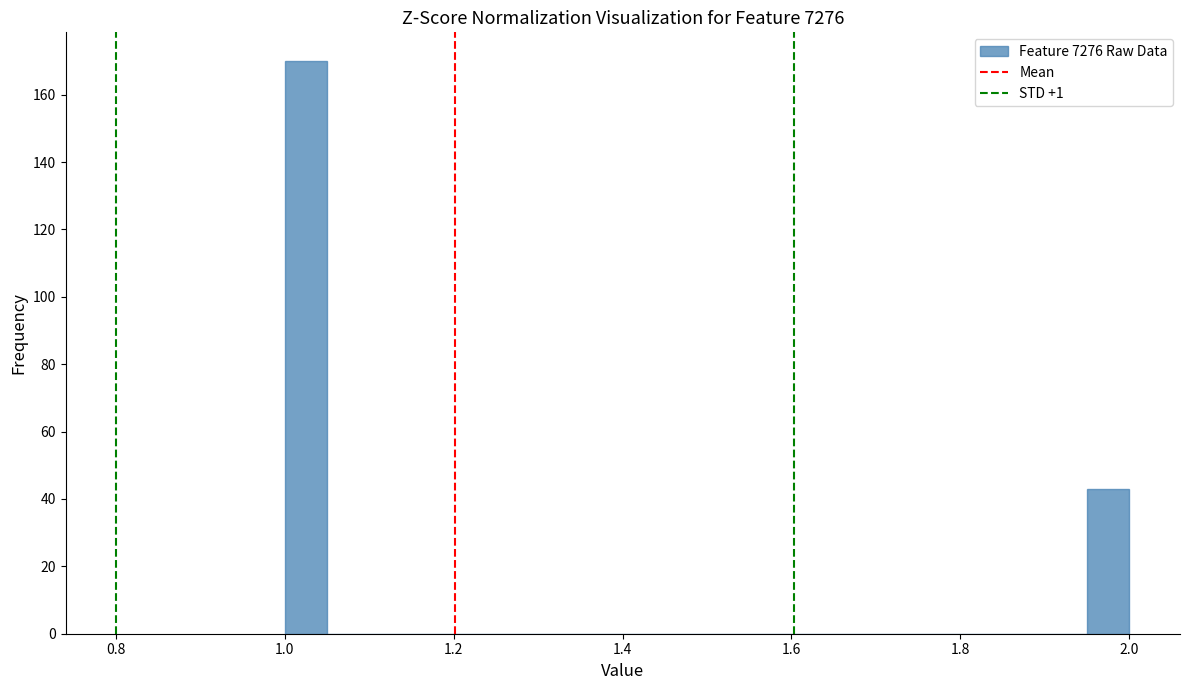

Around what value on the x-axis is the tallest bar? Give the approximate position of its centre, as read against the axis.

1.02